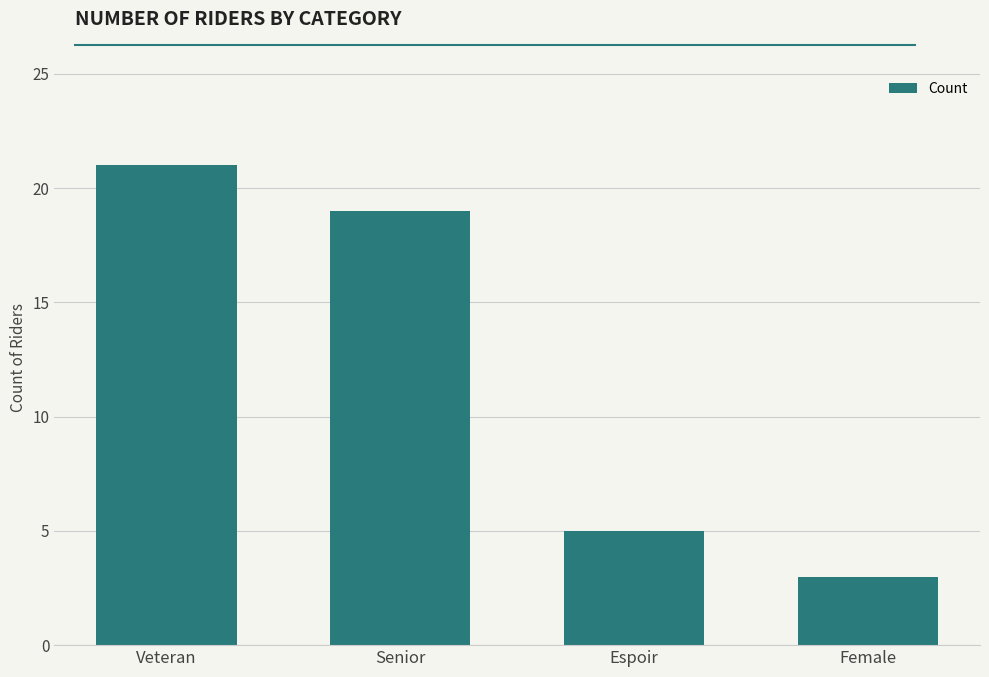

What is the ratio of the value at Espoir to the value at Veteran?

0.2